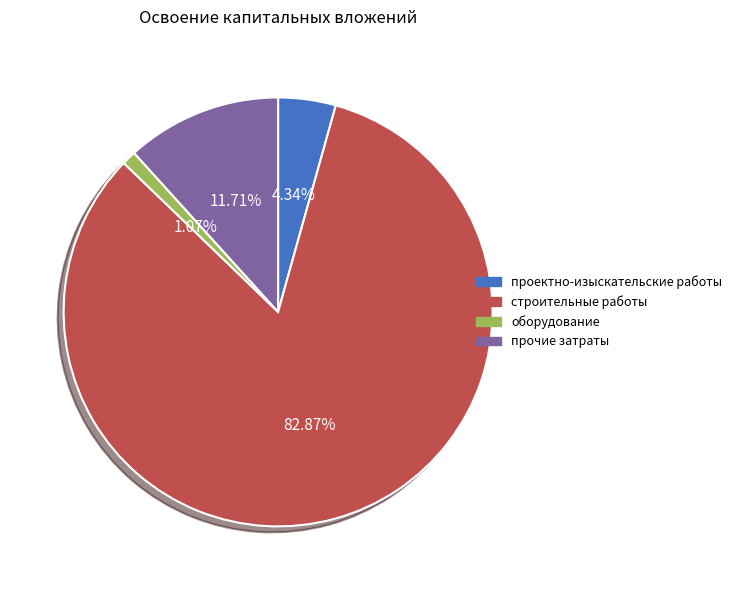

What is the smallest slice in the pie chart?

оборудование